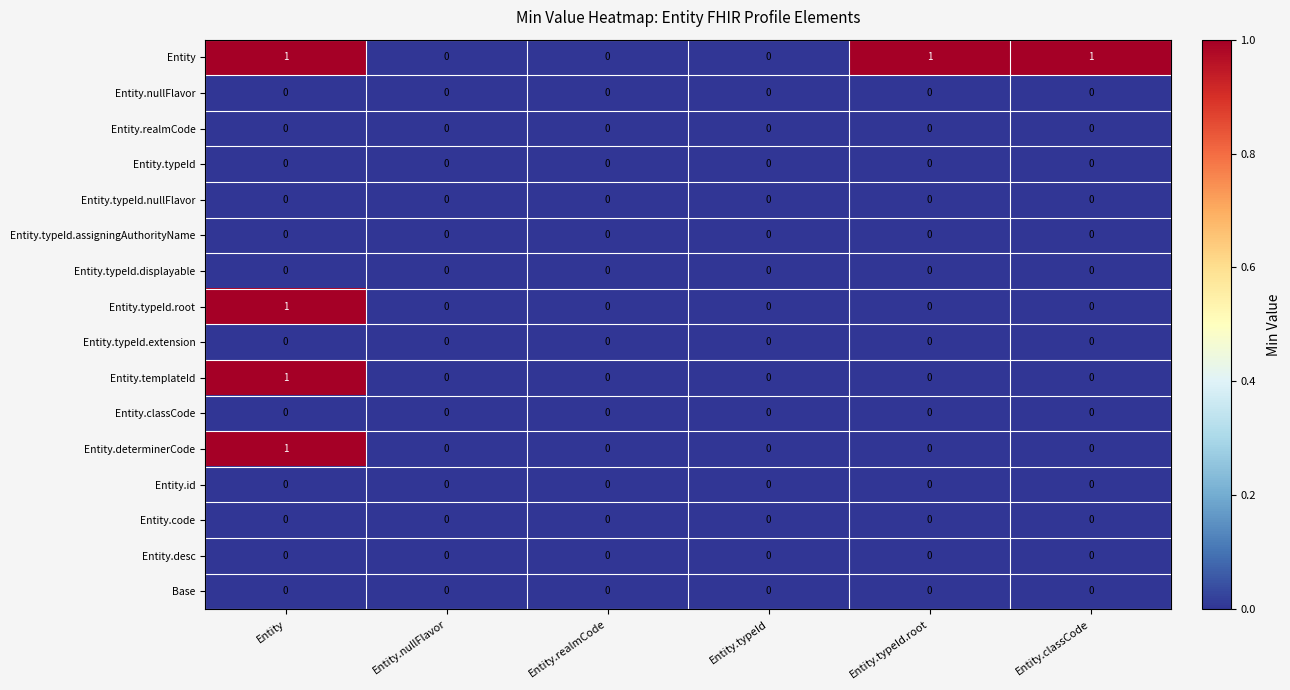

True or false: Entity.code has a value of 0 at Entity.typeId.

True